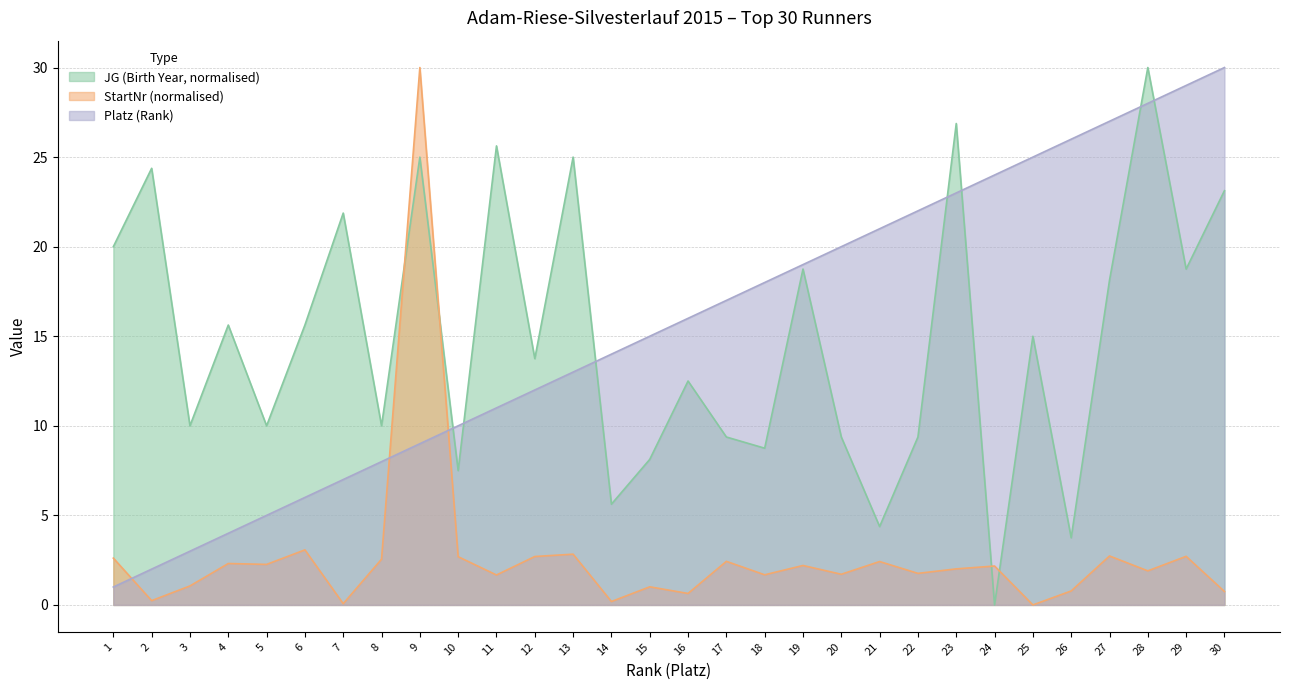

The value of JG at 17 is 15.9. True or false?

False